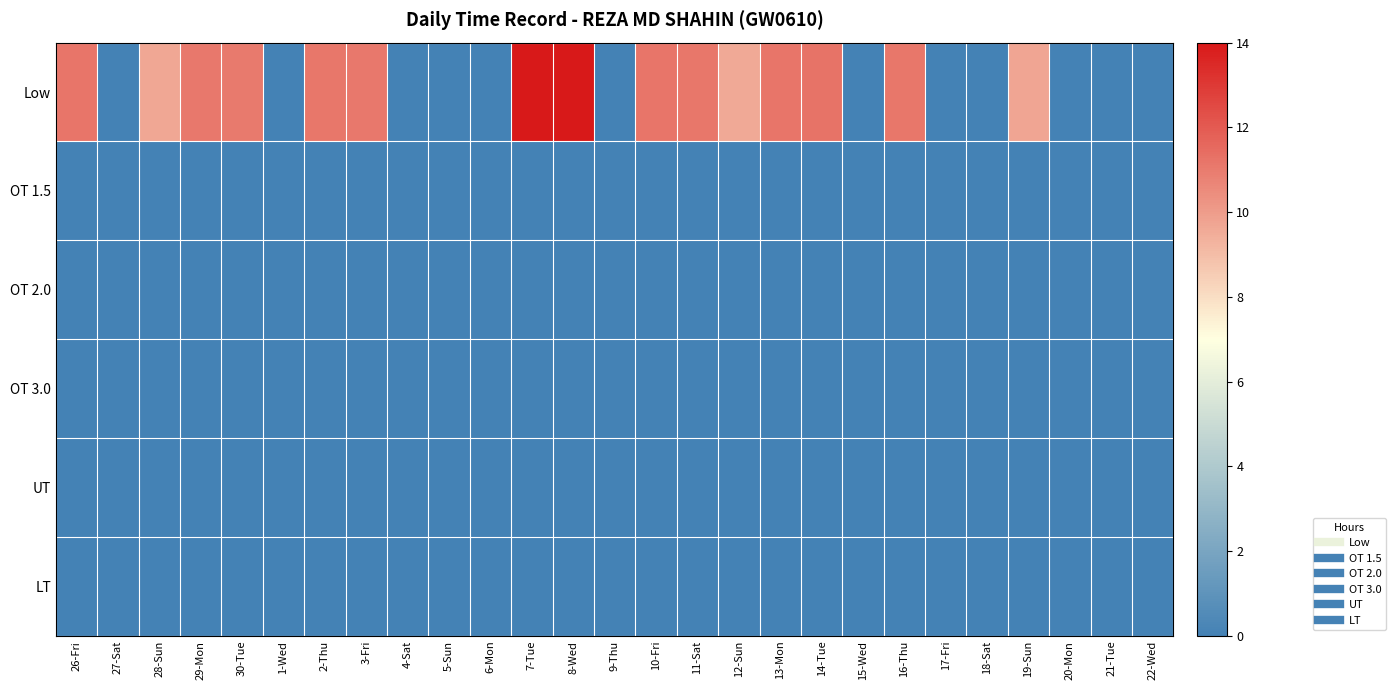

At how many categories does at least one series exceed 0?

15